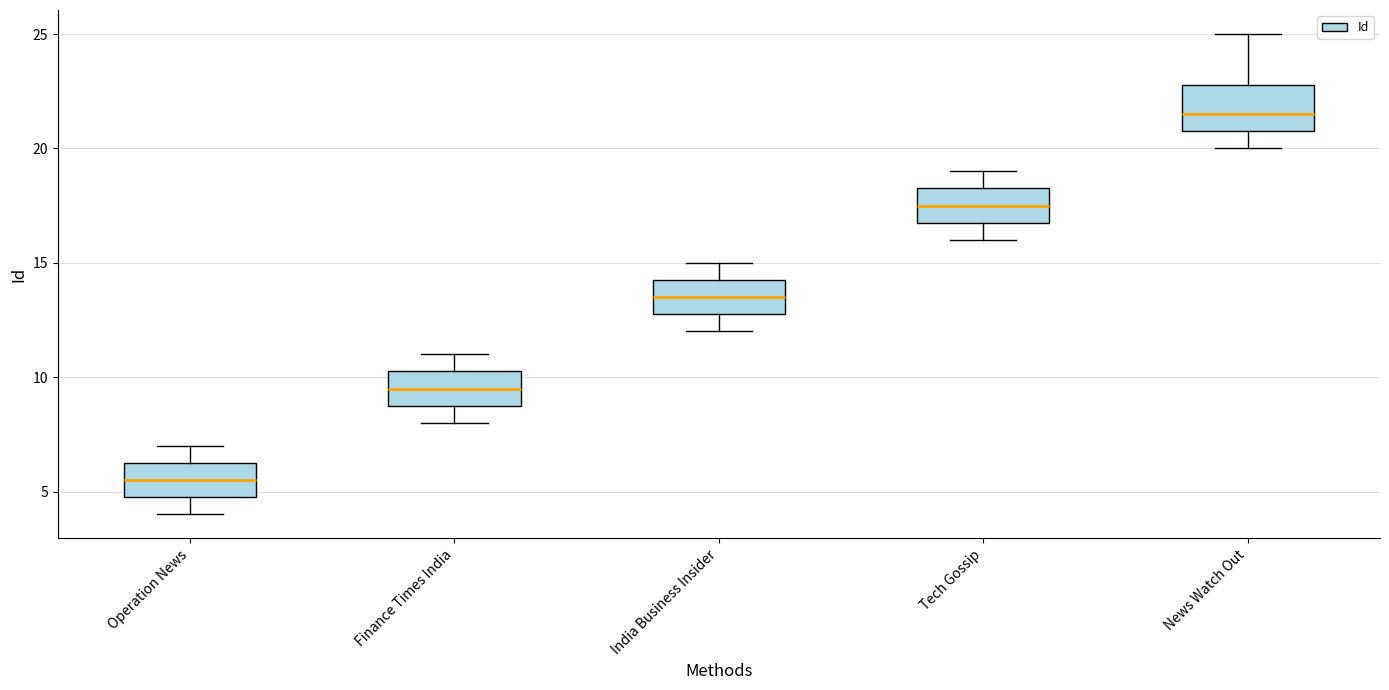

Reading left to right, read every box against the y-axis: the position of its median line, the range the box covers, and the ends of its whiskers. The values are not printed on the chart, so give them approximately, as read against the axis.

Operation News: median 5.5, box 5.0 to 6.5, whiskers 4.0 to 7.0
Finance Times India: median 9.5, box 9.0 to 10.5, whiskers 8.0 to 11.0
India Business Insider: median 13.5, box 13.0 to 14.5, whiskers 12.0 to 15.0
Tech Gossip: median 17.5, box 17.0 to 18.5, whiskers 16.0 to 19.0
News Watch Out: median 21.5, box 21.0 to 23.0, whiskers 20.0 to 25.0